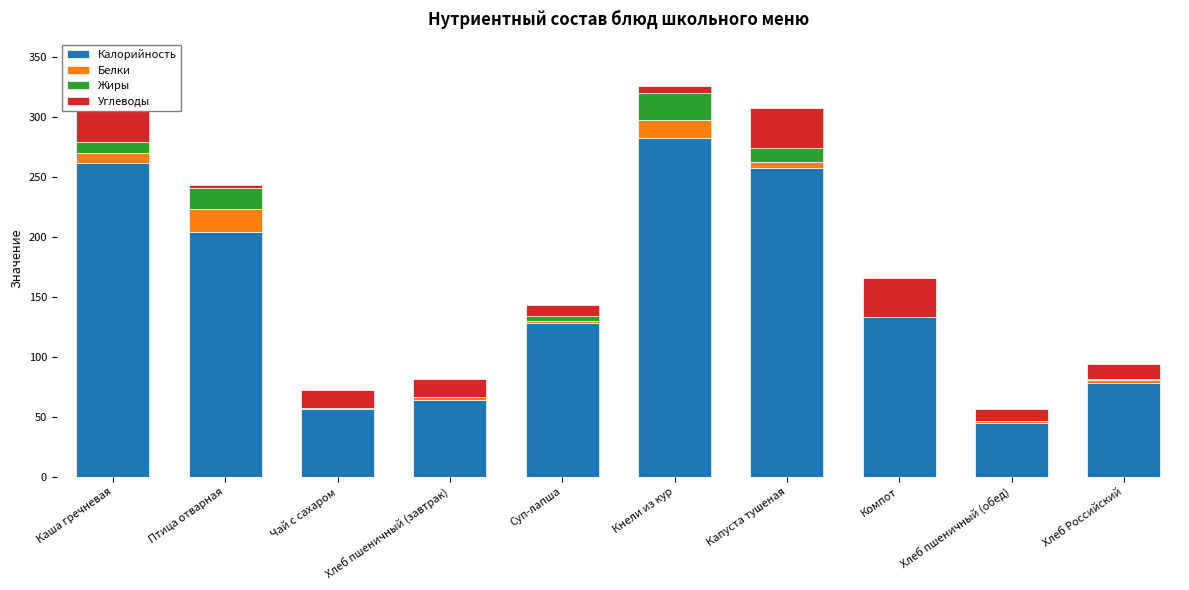

How many values in the Жиры series are below 4?

5